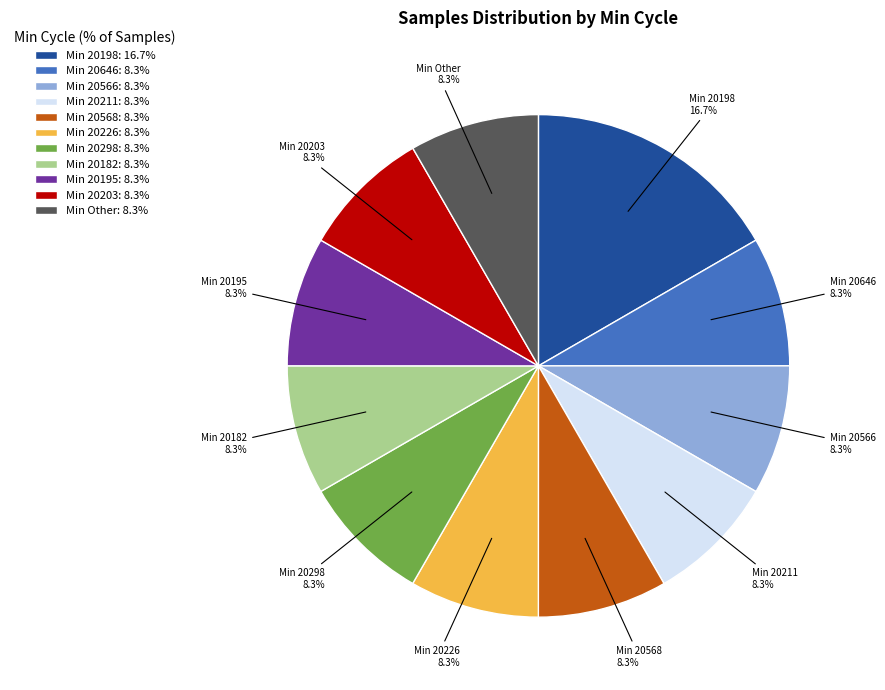

Which category has the biggest portion of the pie?

Min 20198: 16.7%